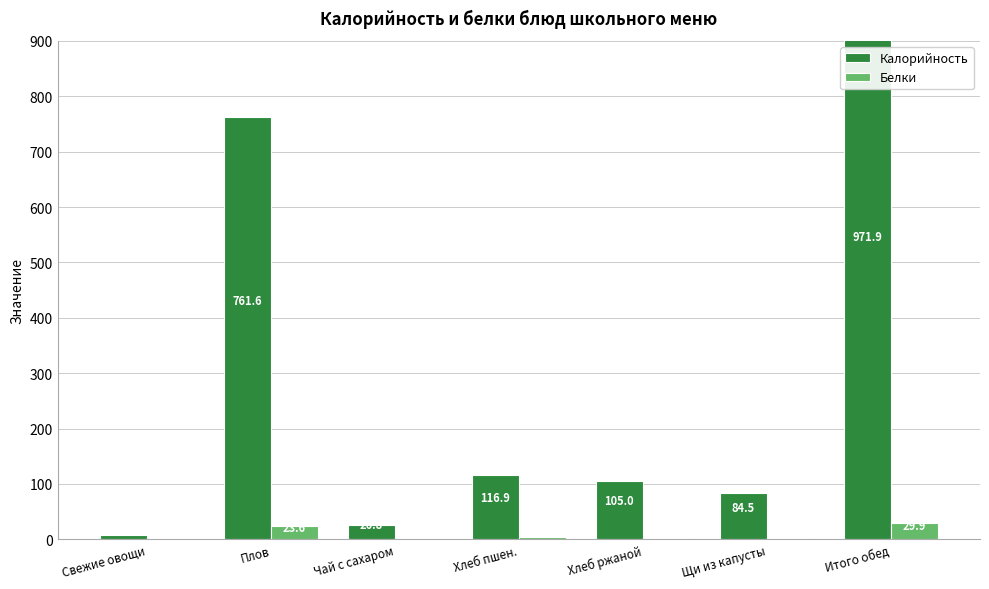

Reading right to left, extract all data points from this chart.

Калорийность: Итого обед=971.9	Щи из капусты=84.5	Хлеб ржаной=105.0	Хлеб пшен.=116.9	Чай с сахаром=26.8	Плов=761.6	Свежие овощи=7.0
Белки: Итого обед=29.9	Щи из капусты=1.8	Хлеб ржаной=2.5	Хлеб пшен.=4.0	Чай с сахаром=0.2	Плов=23.6	Свежие овощи=0.4